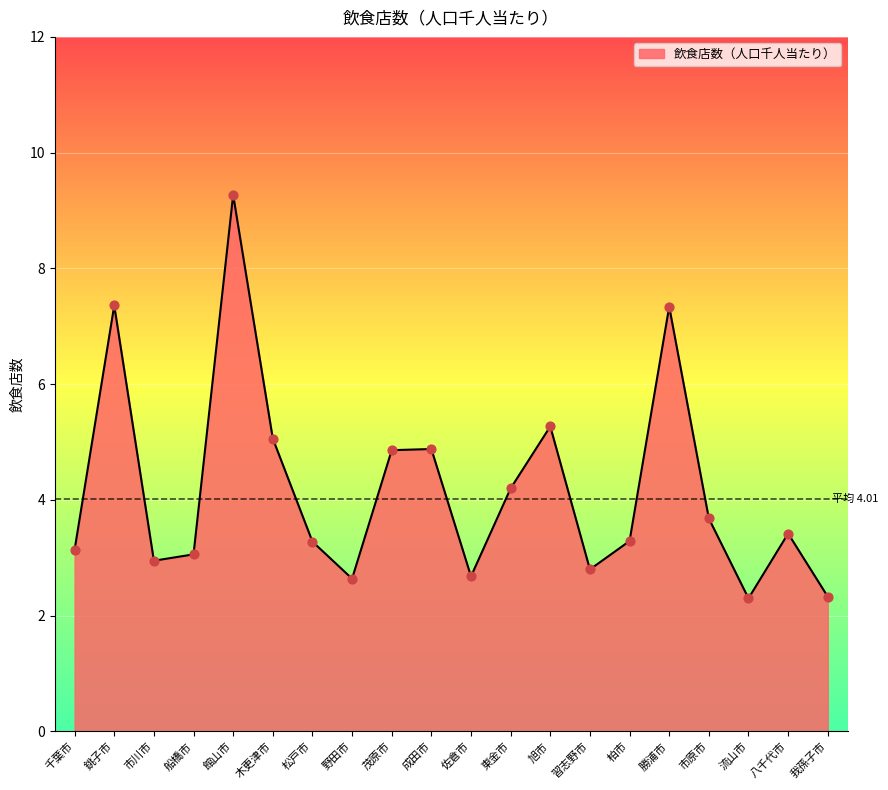

Between 市原市 and 成田市, which is larger?

成田市